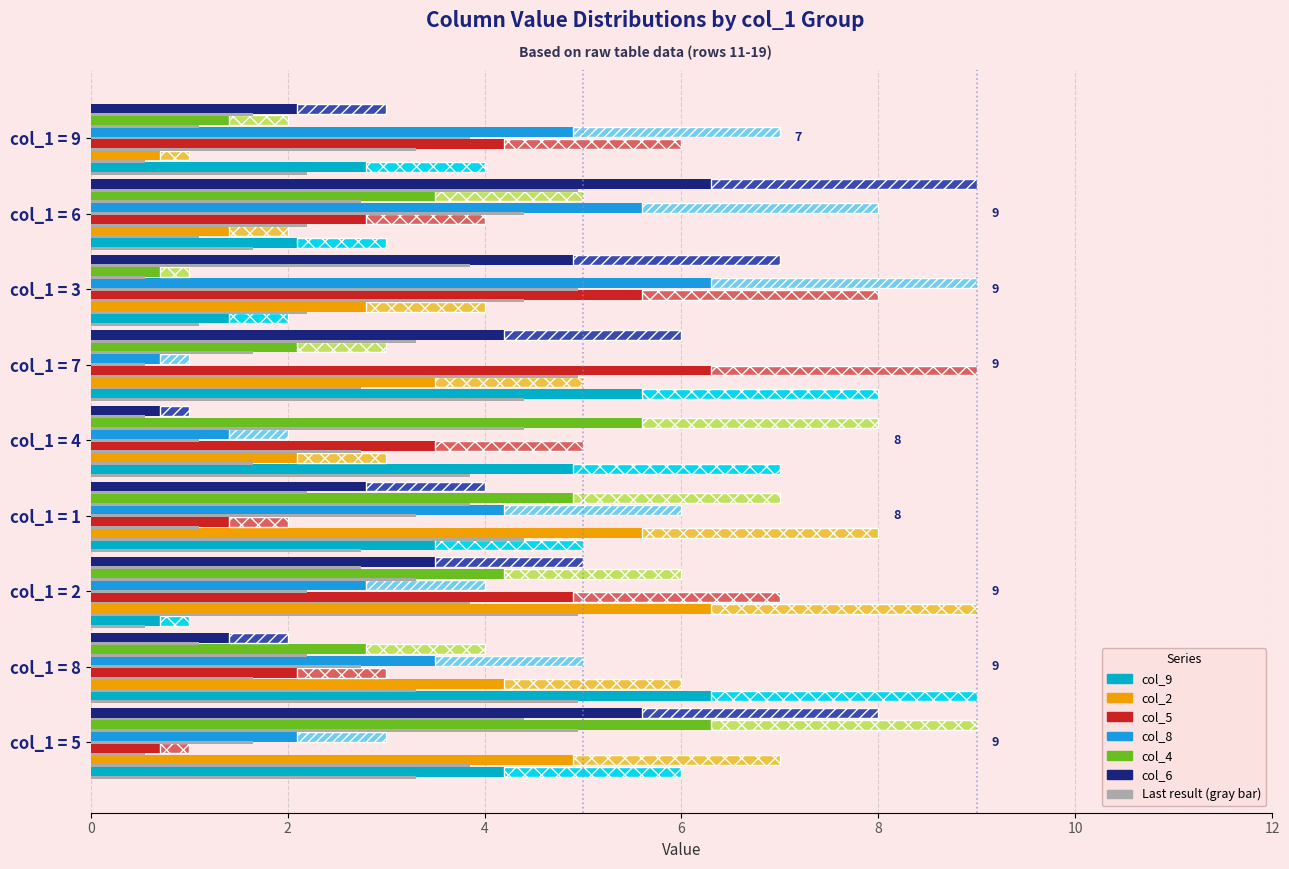

Which series has the largest total across all categories?

col_9